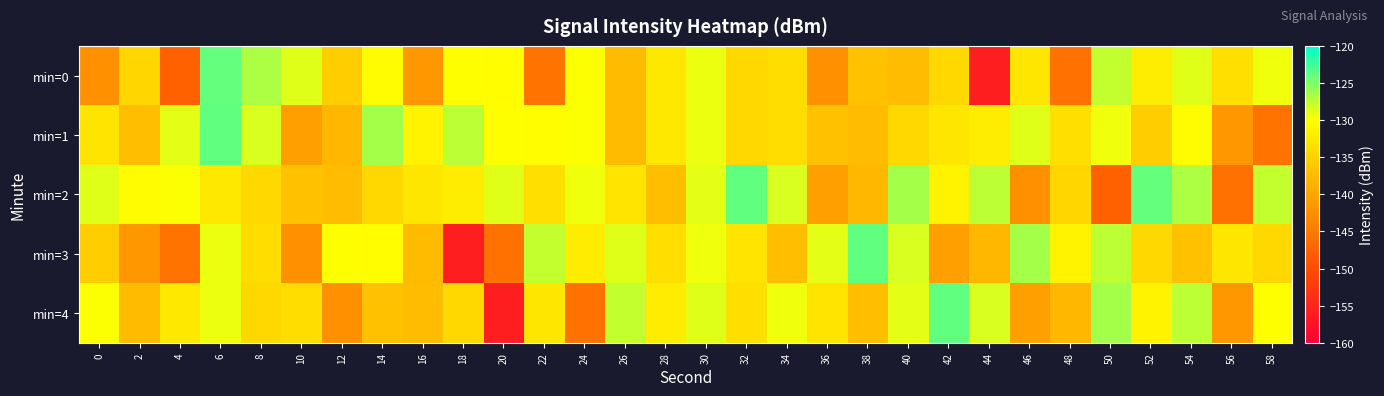

Rank the series at 28 from highest to lowest value.

min=4, min=0, min=1, min=3, min=2